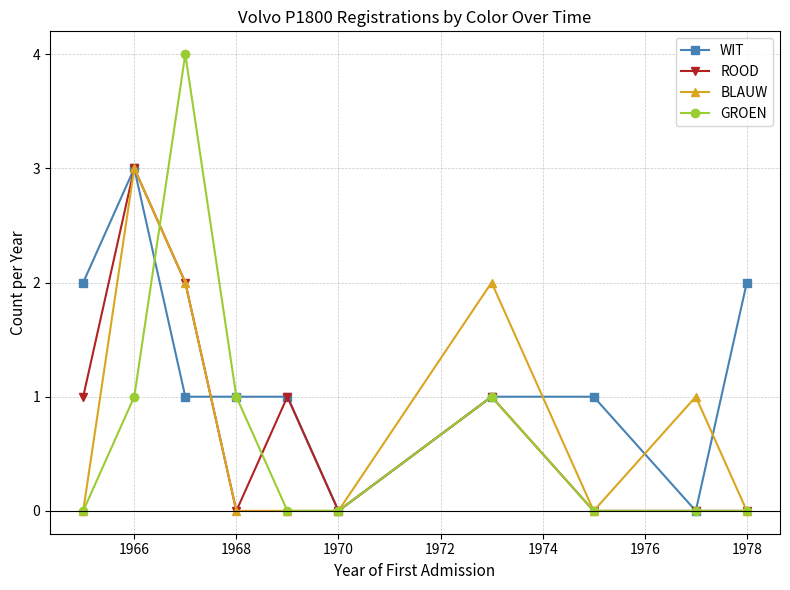

What is the greatest value displayed?

4